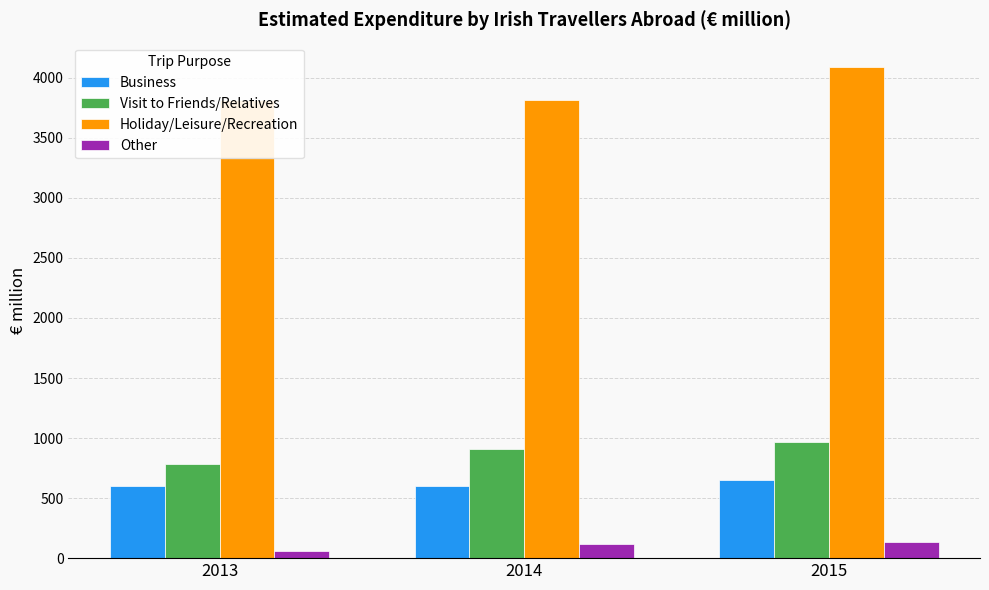

Which has a higher value, 2014 or 2015?

2015